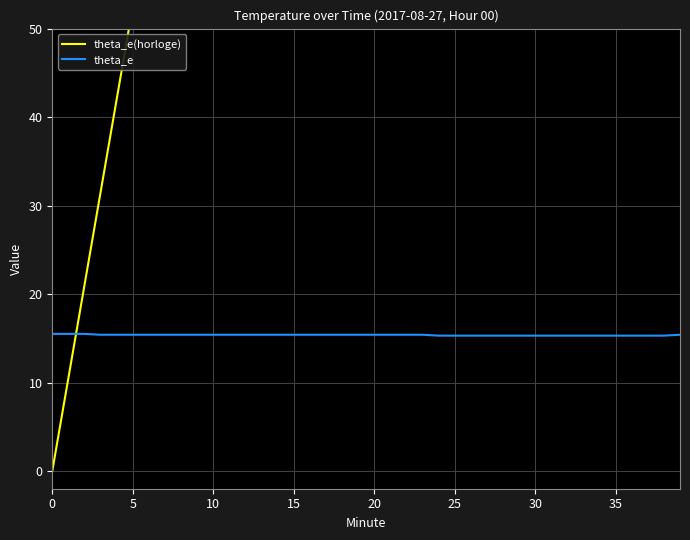

Does the chart have visible grid lines?

Yes